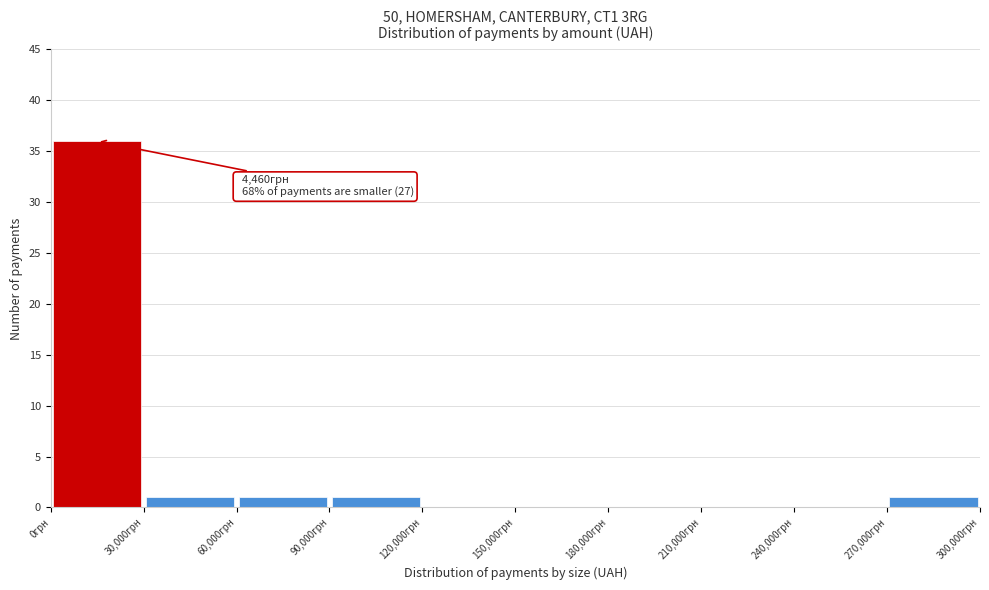

Which range on the x-axis has the tallest bar?

0 to 30000